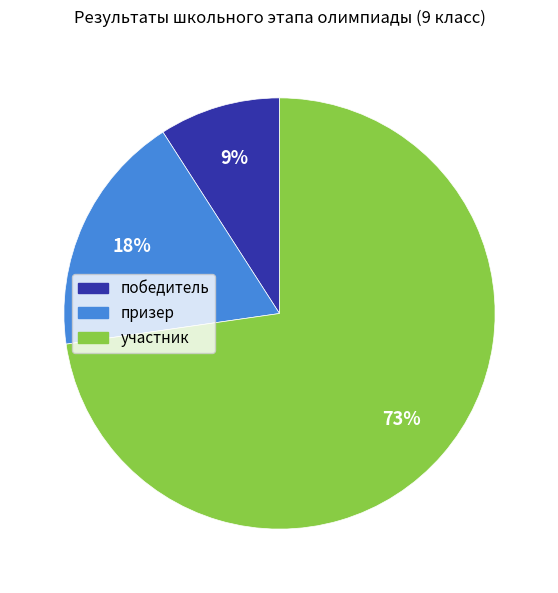

Do победитель and призер together represent more than half of the pie?

No